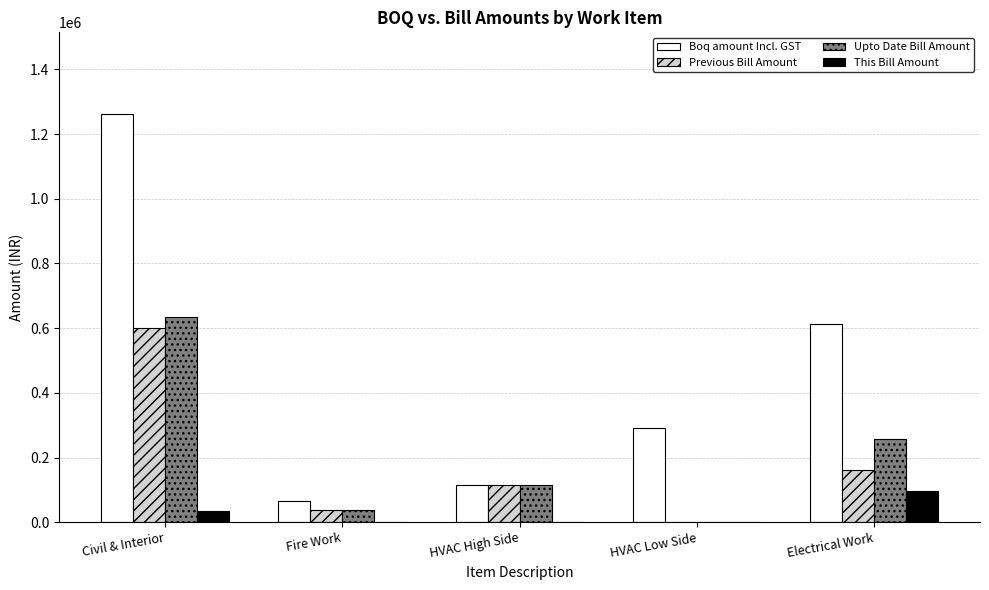

Which series changed the most between Fire Work and HVAC Low Side?

Boq amount Incl. GST